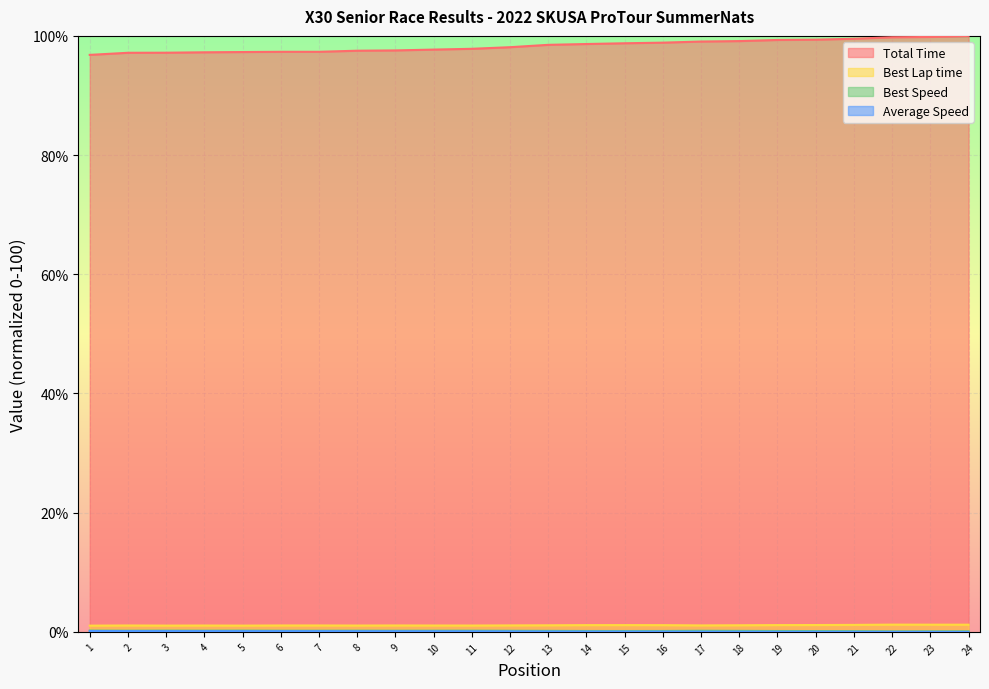

True or false: Best Lap time and Best Speed intersect in this chart.

False